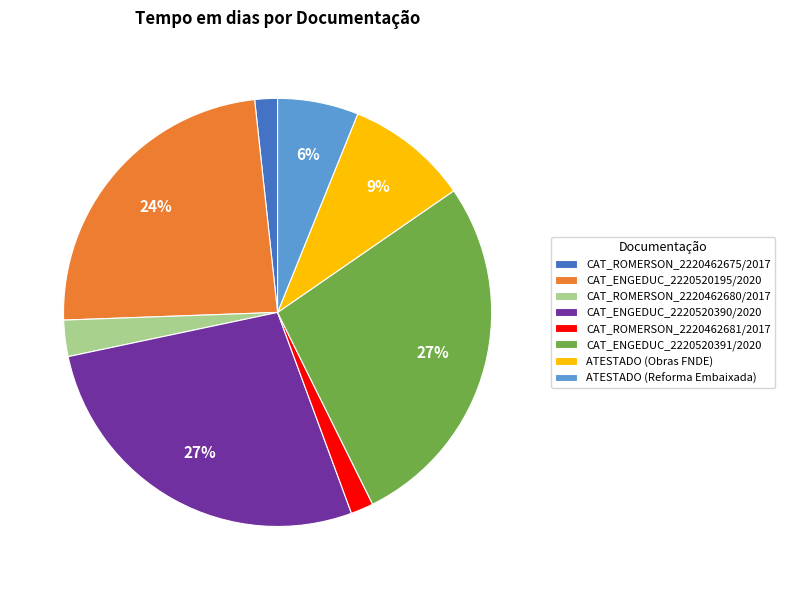

Is there any slice that represents more than half of the pie?

No